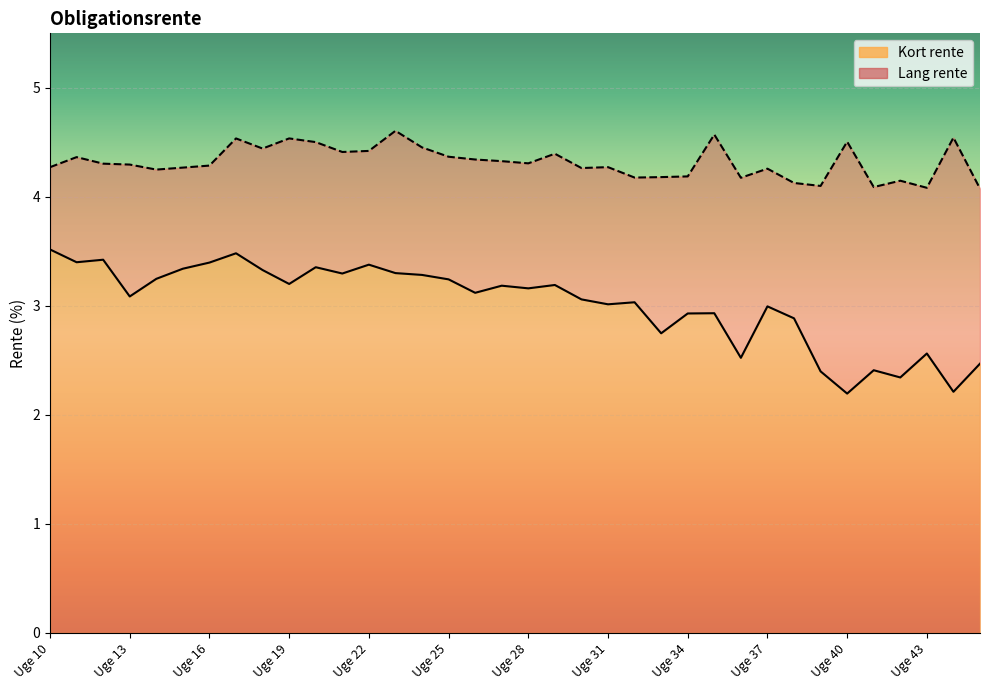

Reading right to left, extract all data points from this chart.

Kort rente: 2.5	2.2	2.6	2.3	2.4	2.2	2.4	2.9	3.0	2.5	2.9	2.9	2.7	3.0	3.0	3.1	3.2	3.2	3.2	3.1	3.2	3.3	3.3	3.4	3.3	3.4	3.2	3.3	3.5	3.4	3.3	3.2	3.1	3.4	3.4	3.5
Lang rente: 4.1	4.5	4.1	4.1	4.1	4.5	4.1	4.1	4.3	4.2	4.6	4.2	4.2	4.2	4.3	4.3	4.4	4.3	4.3	4.3	4.4	4.5	4.6	4.4	4.4	4.5	4.5	4.4	4.5	4.3	4.3	4.3	4.3	4.3	4.4	4.3